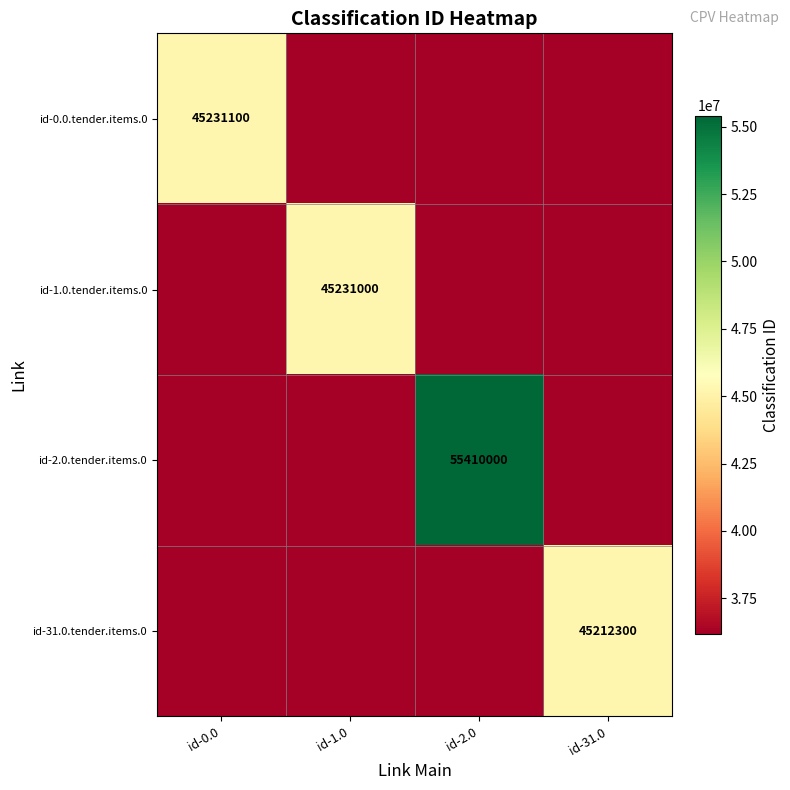

Is it true that id-31.0.tender.items.0 equals 13553546 at id-31.0?

False